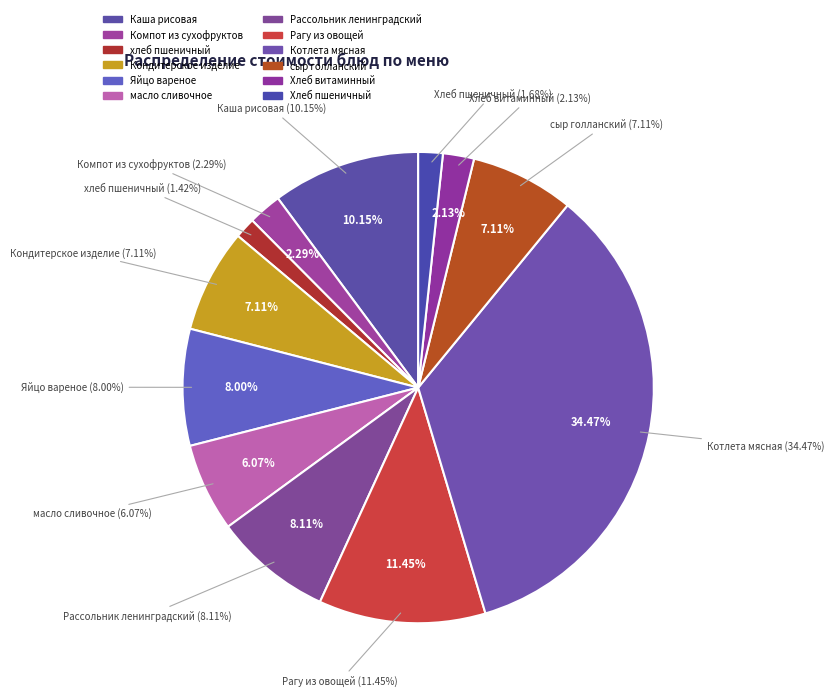

What percentage is NOT represented by Котлета мясная?

65.5%